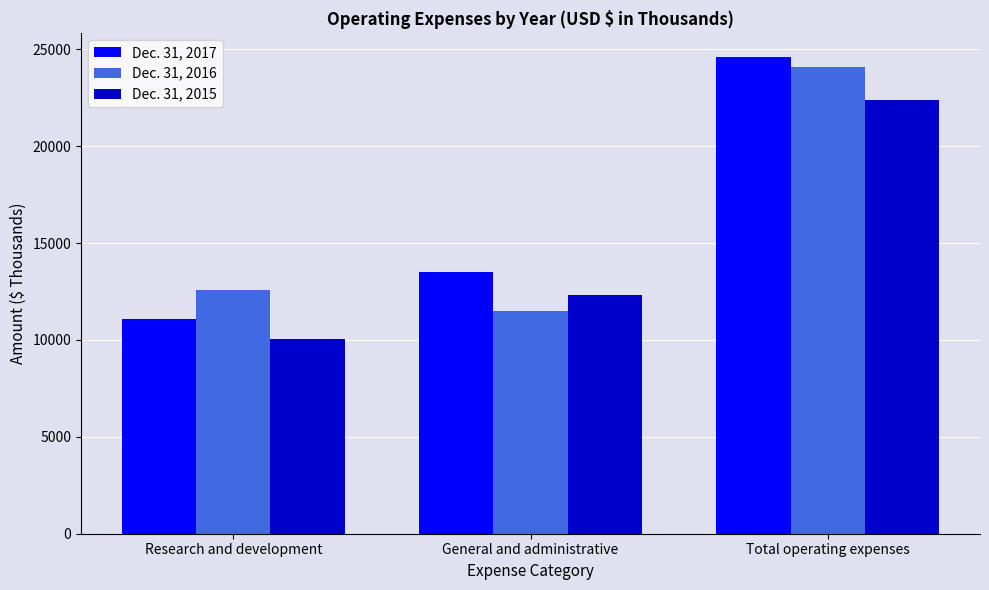

The Dec. 31, 2016 series shows 22210 at Research and development. True or false?

False